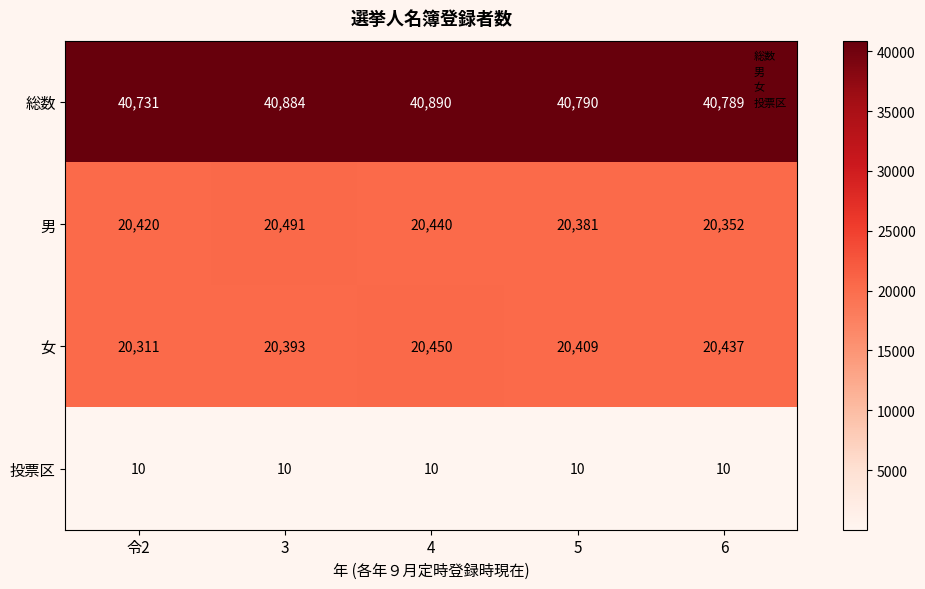

Where does the 女 series first go above 20409?

4